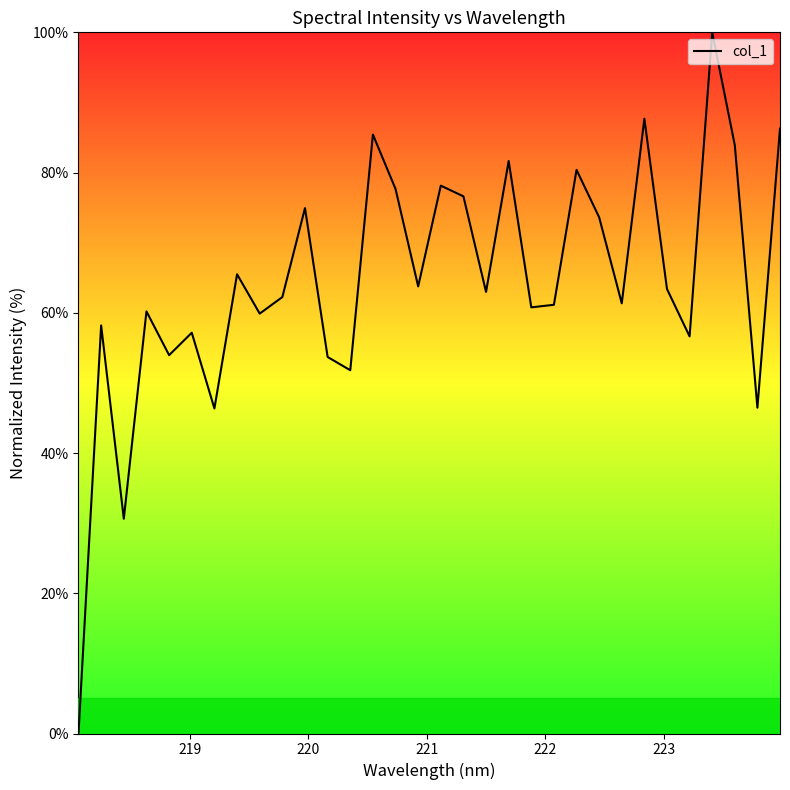

How many lines are shown in the chart?

1